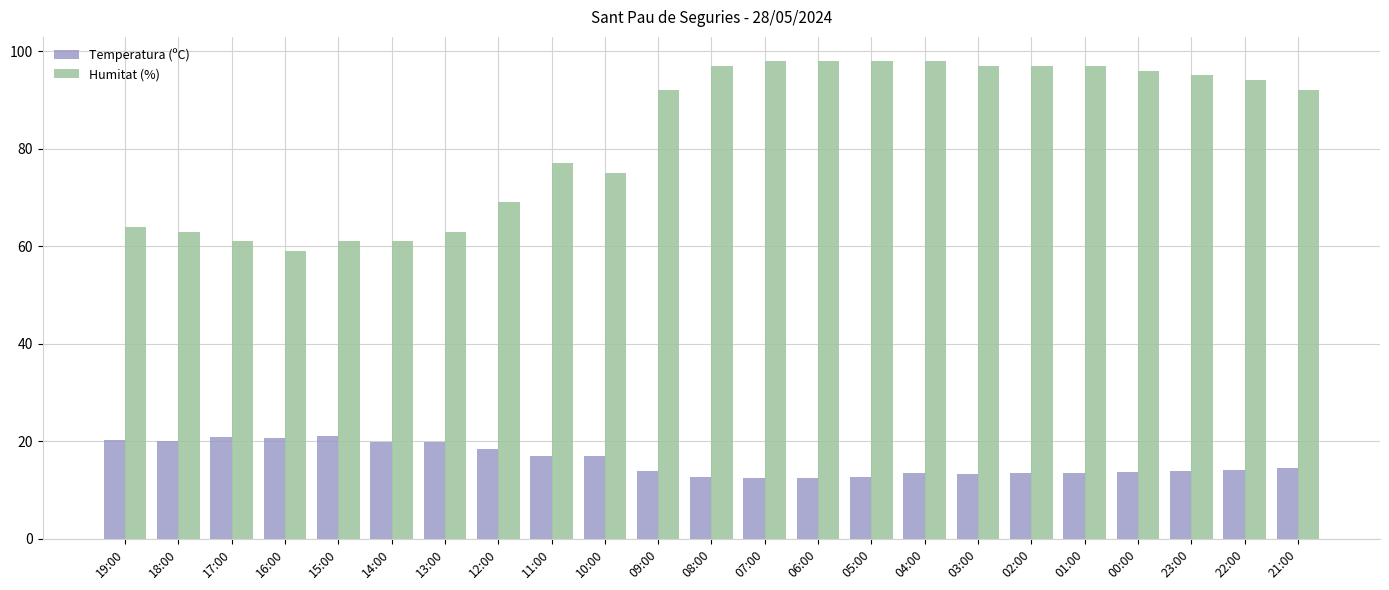

At which label is Humitat (%) closest to 78?

11:00